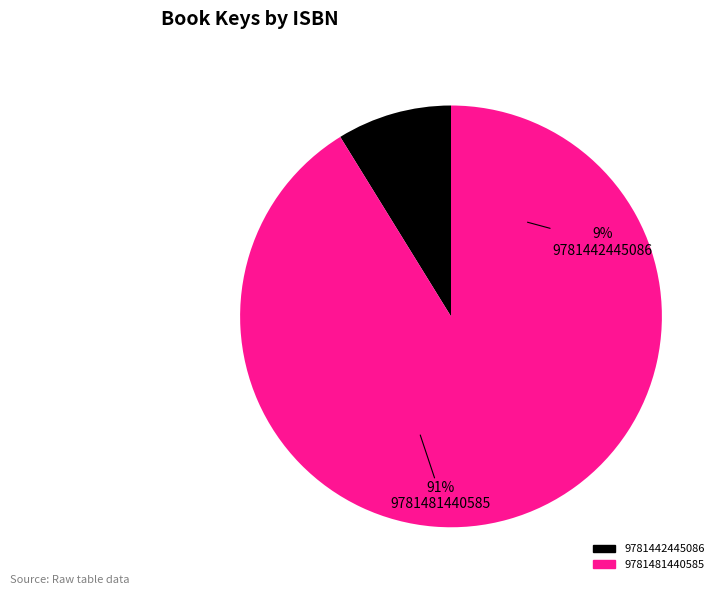

Is there a majority slice in this chart?

Yes